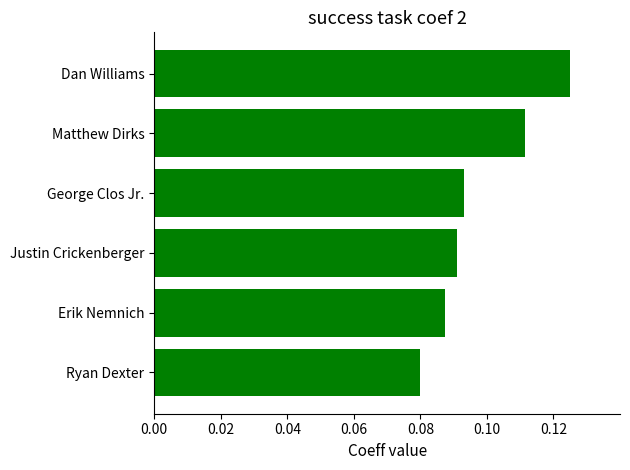

What is the sum of all values?

0.6